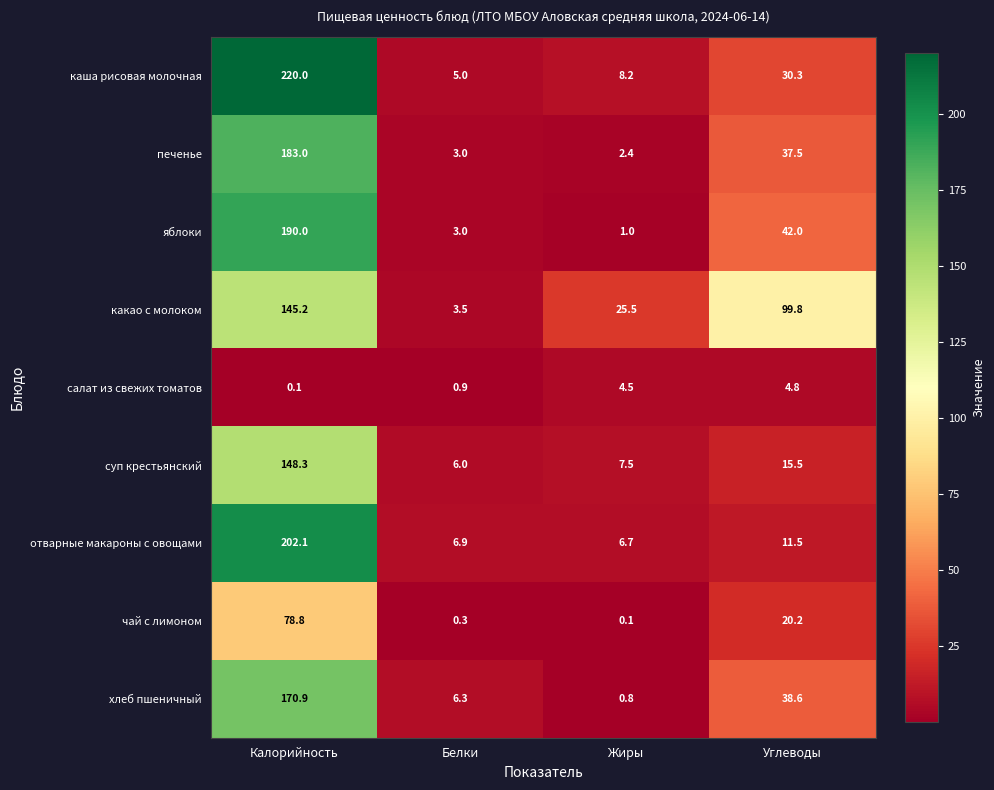

What is the minimum value shown in the chart?

0.1